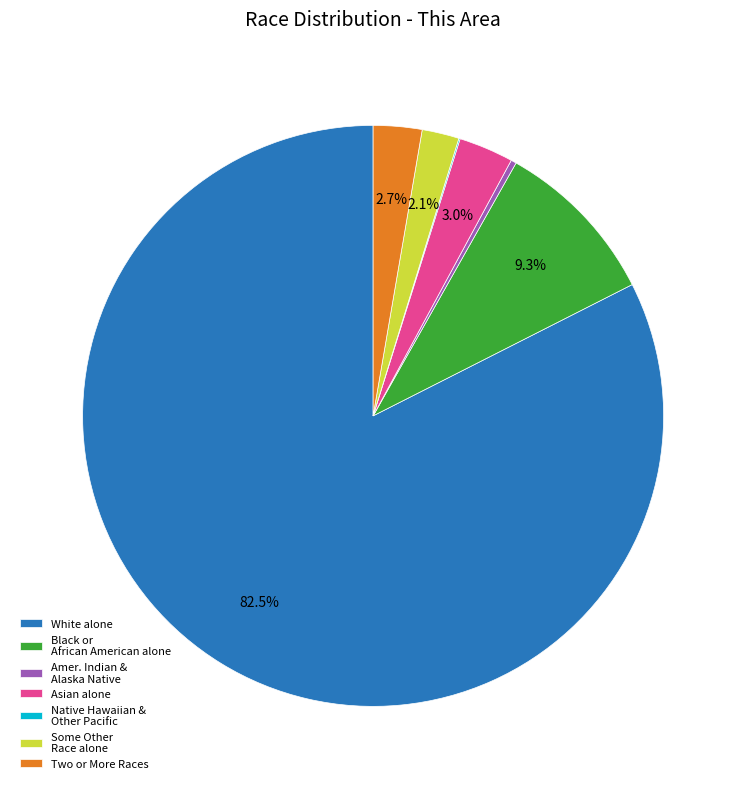

Which category has the biggest portion of the pie?

White alone